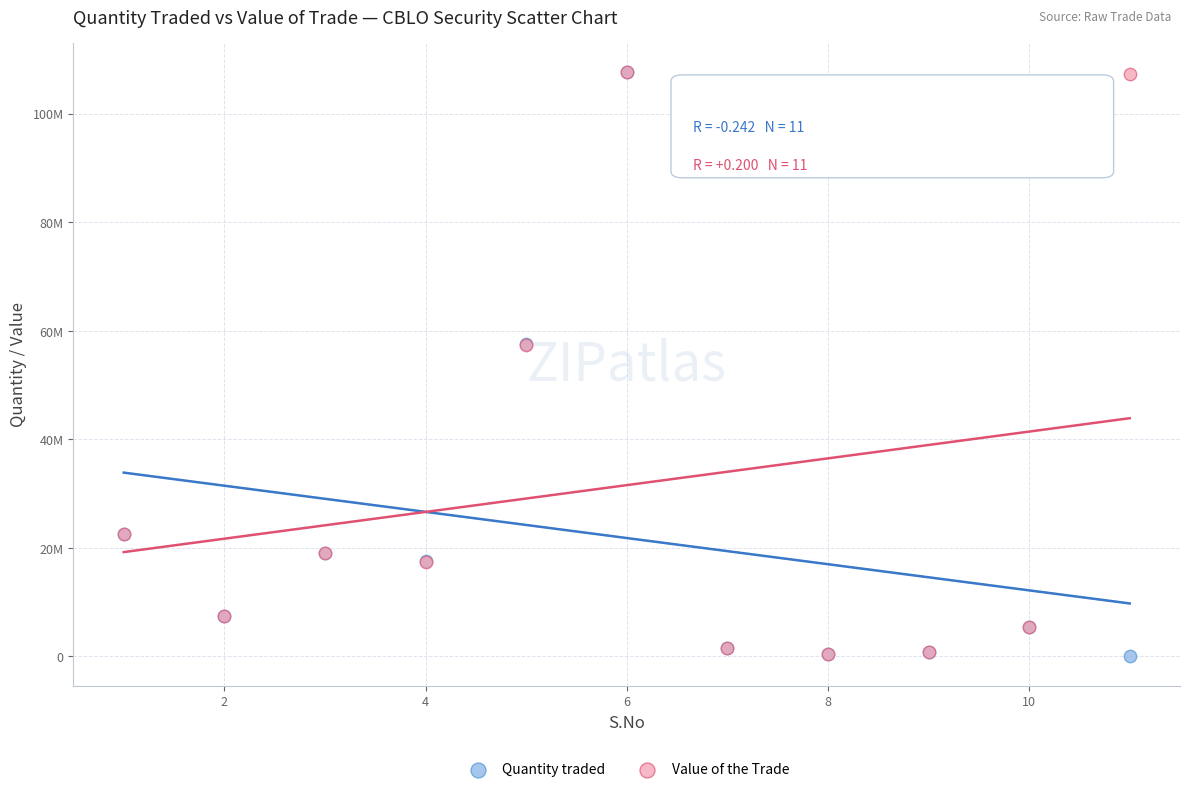

What are all the series names shown in the legend?

Quantity traded, Value of the Trade